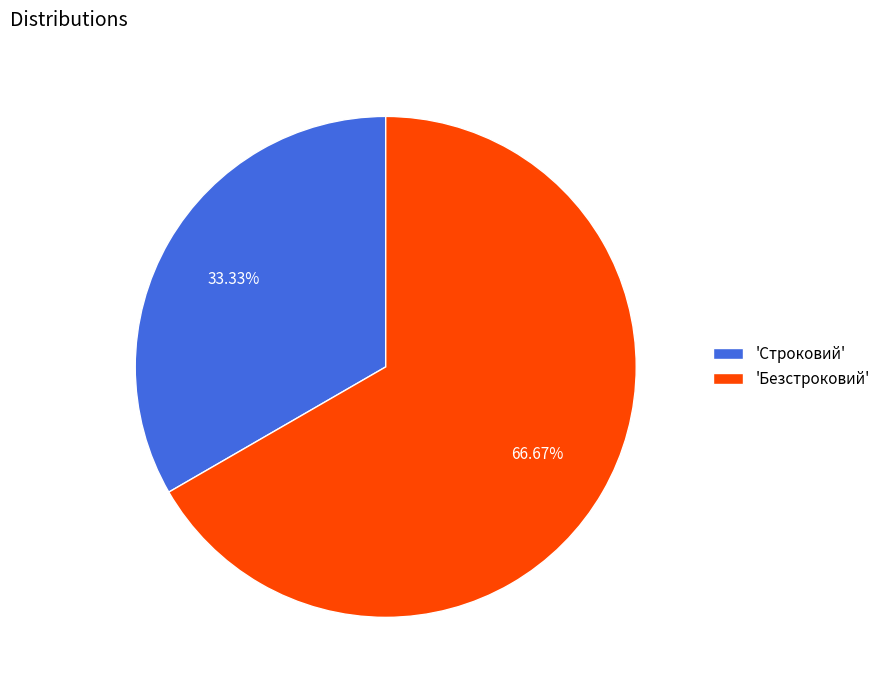

Which category accounts for the majority?

'Безстроковий'